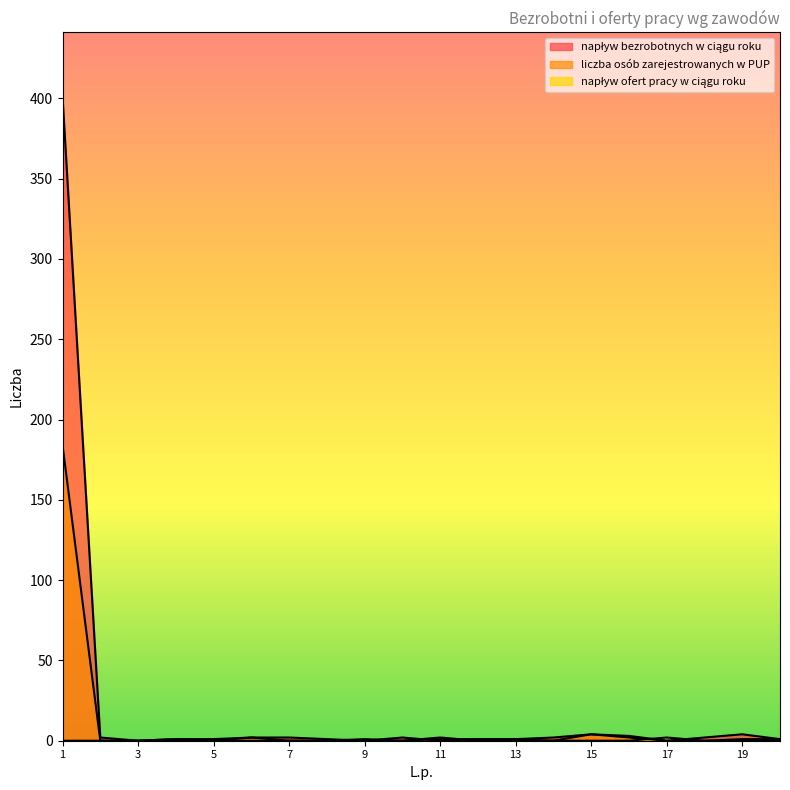

List the series in order of their overall mean, highest first.

napływ bezrobotnych w ciągu roku, liczba osób zarejestrowanych w PUP, napływ ofert pracy w ciągu roku